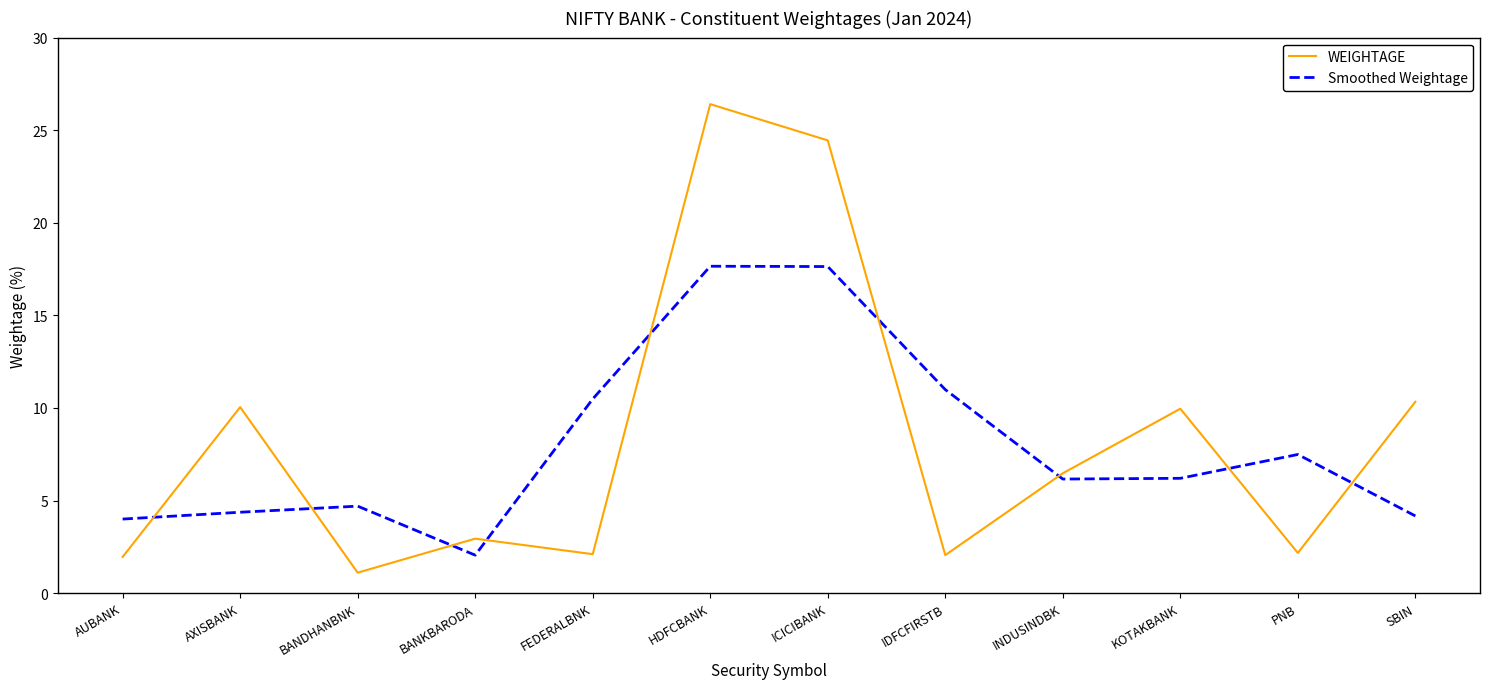

What value does the Smoothed Weightage series have at SBIN?

4.2